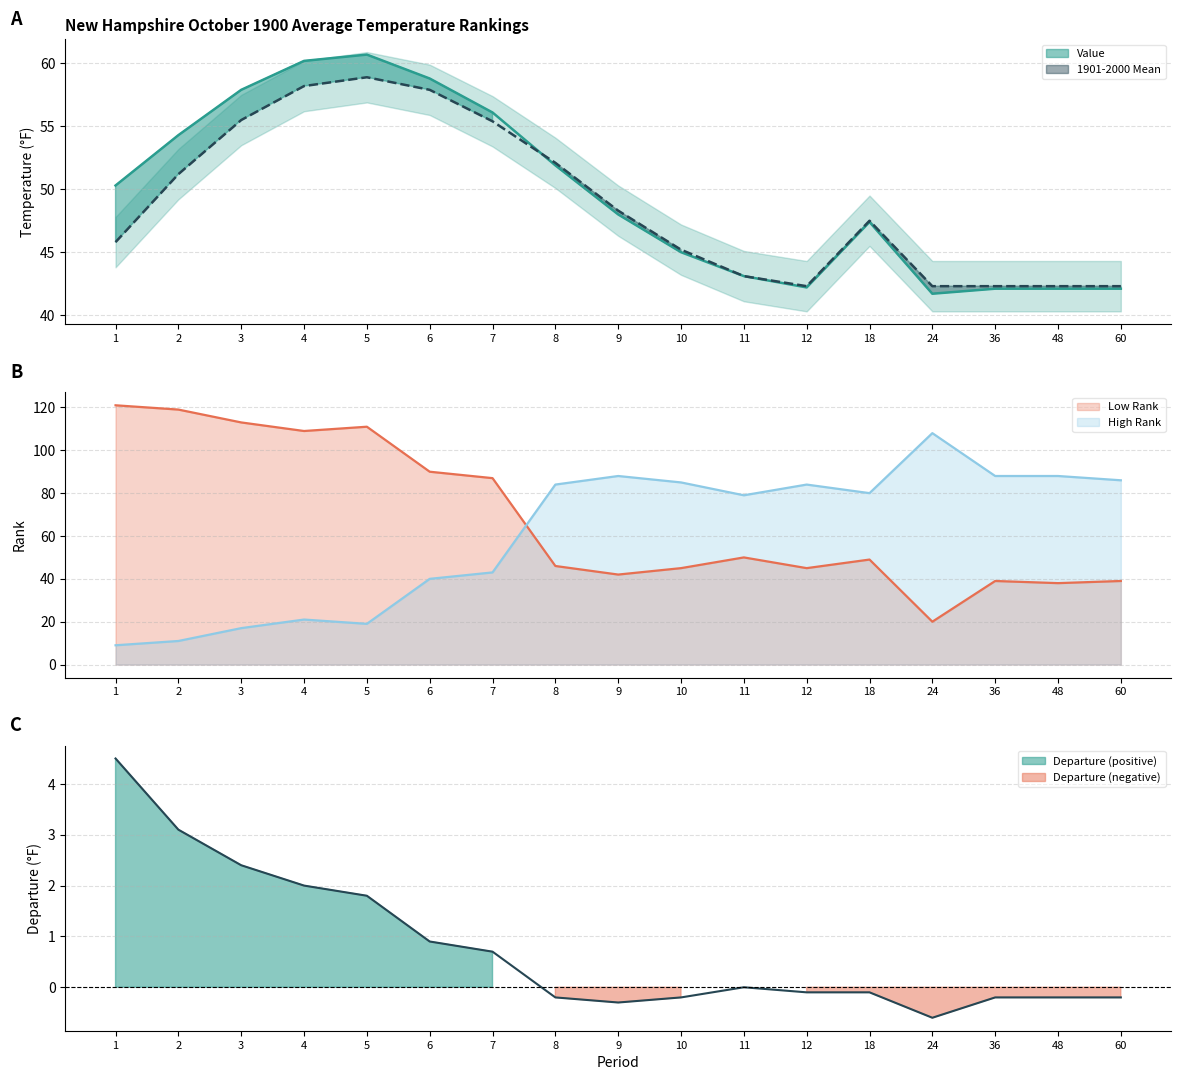

Which series changed the most between 1 and 7?

Low Rank